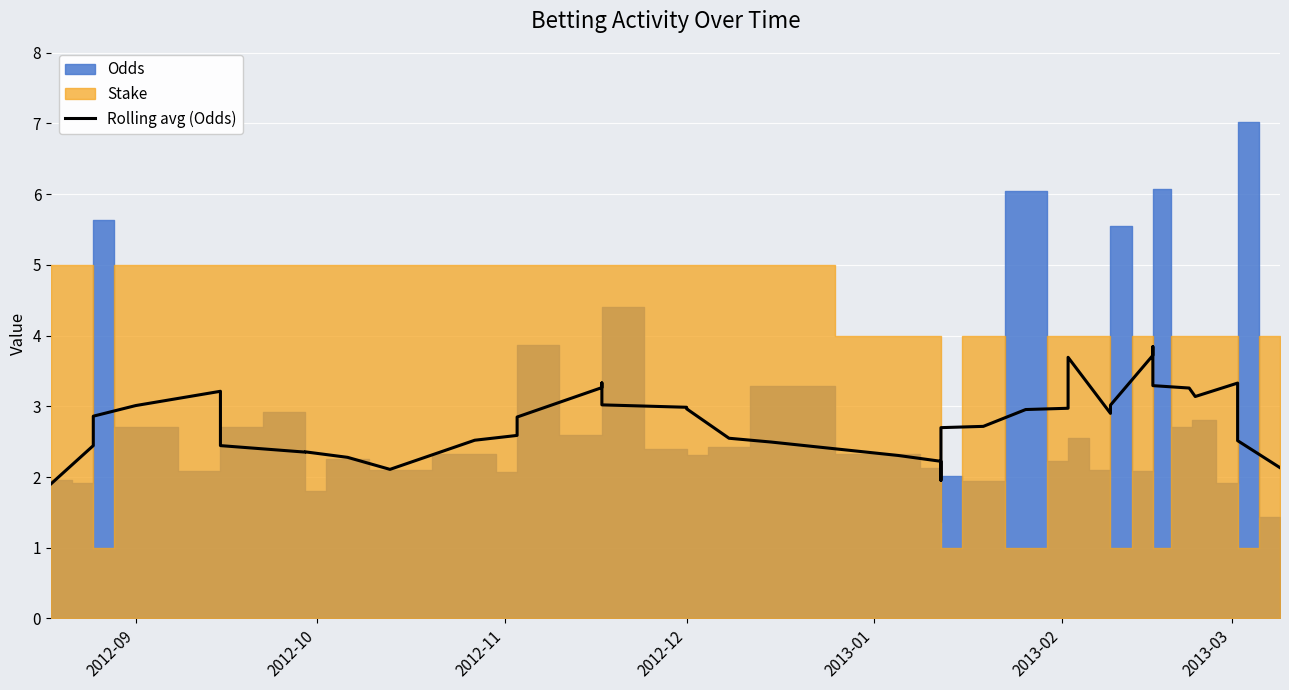

True or false: the data shows 1.4 at 25.

False